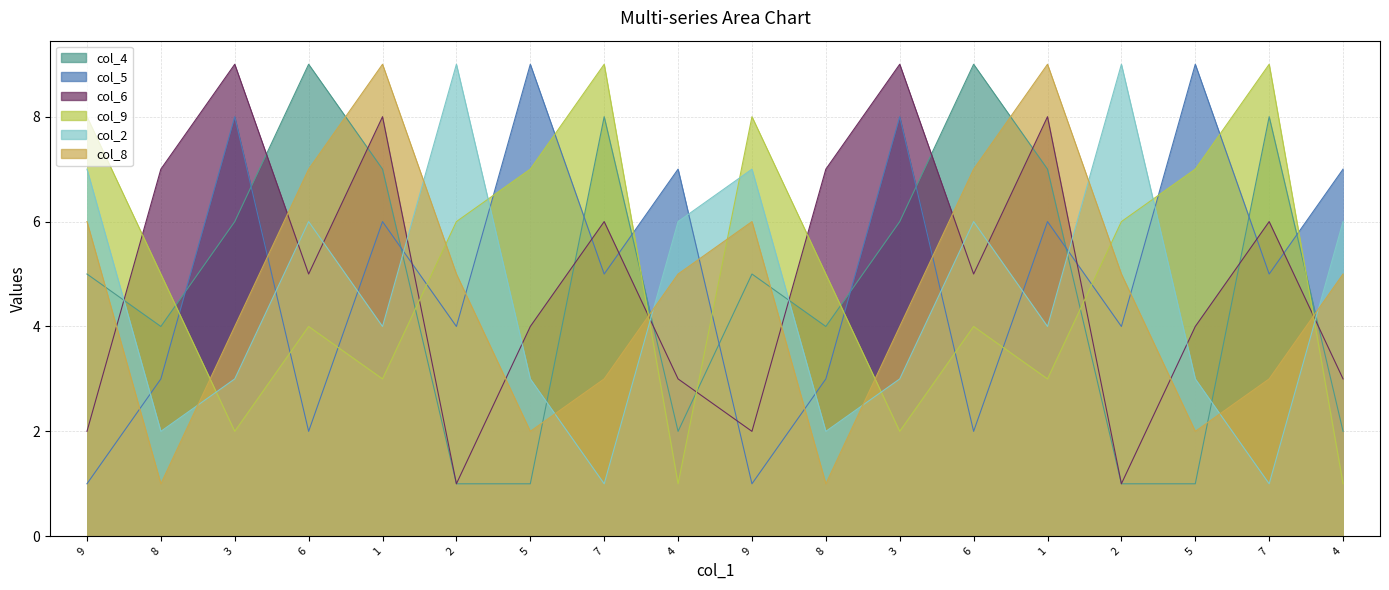

What is the difference between the second highest and minimum values in the col_2 series?

8